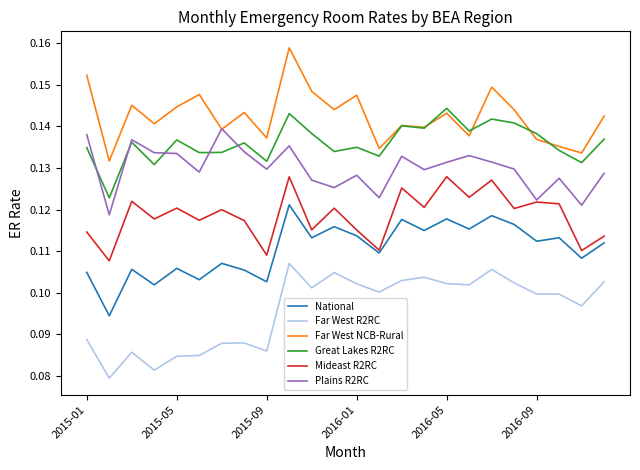

At how many categories does at least one series exceed 0?

24